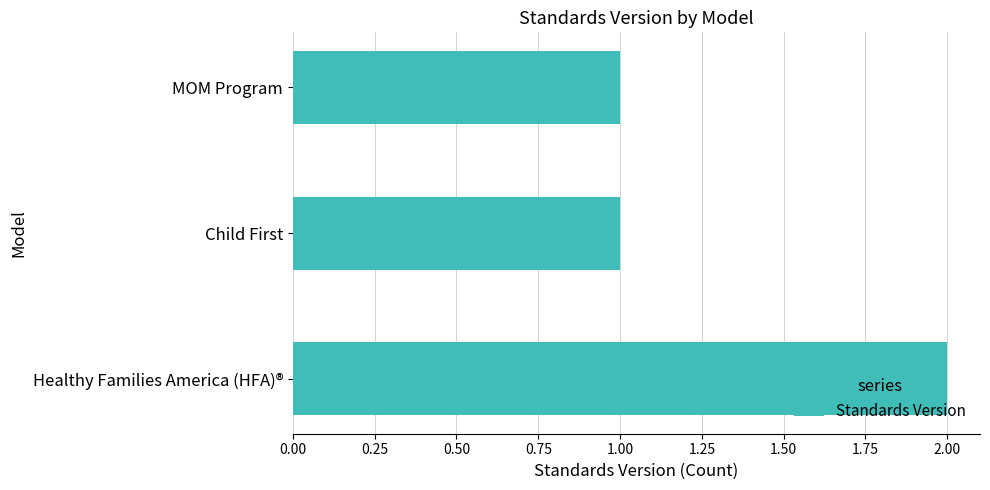

What is the sum of all values?

4